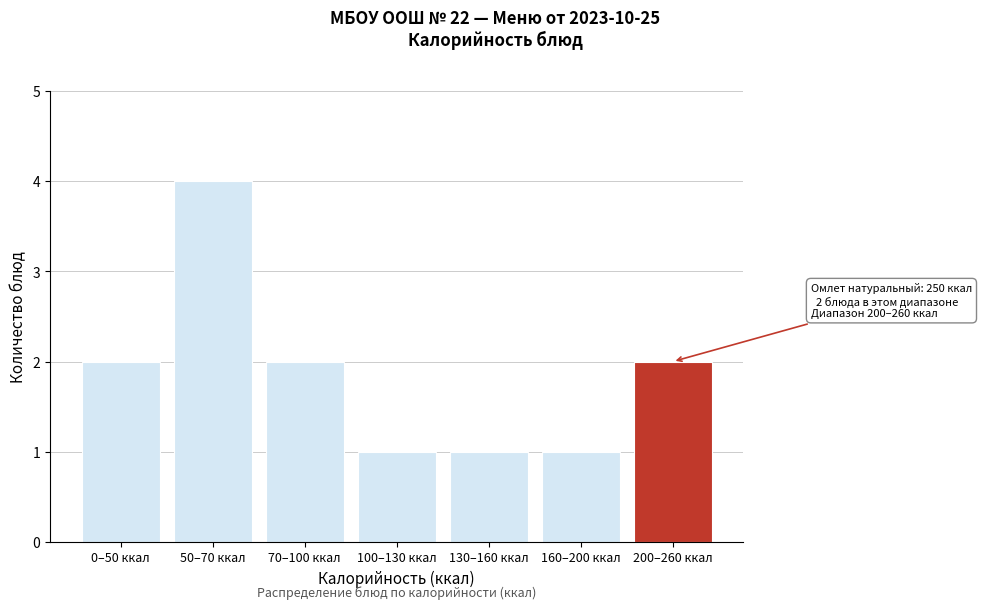

Reading right to left, list all the values displayed in this chart.

2	1	1	1	2	4	2